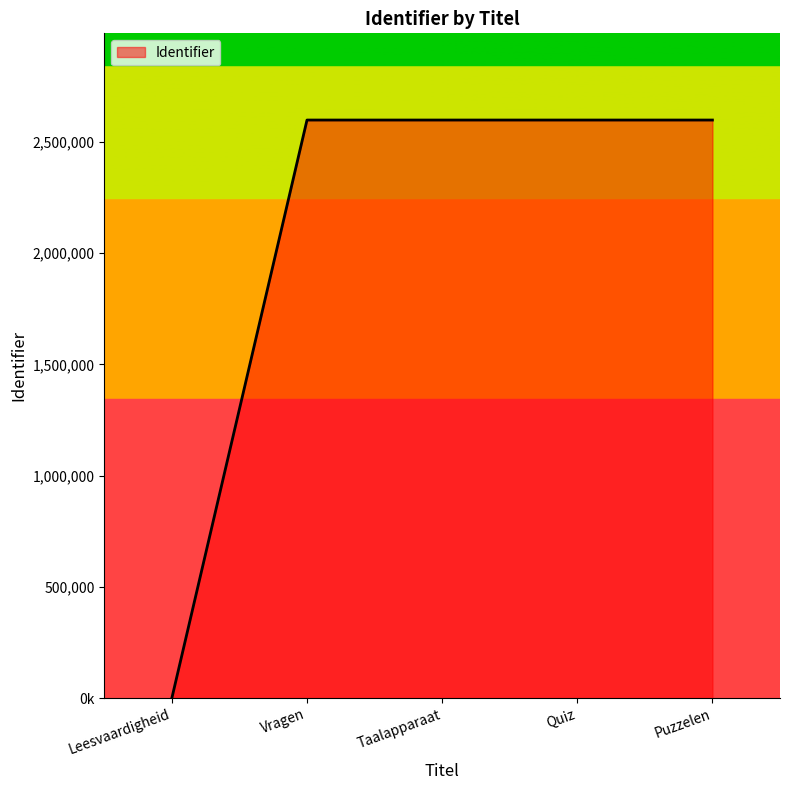

Rank the categories by value from highest to lowest.

Taalapparaat, Puzzelen, Quiz, Vragen, Leesvaardigheid